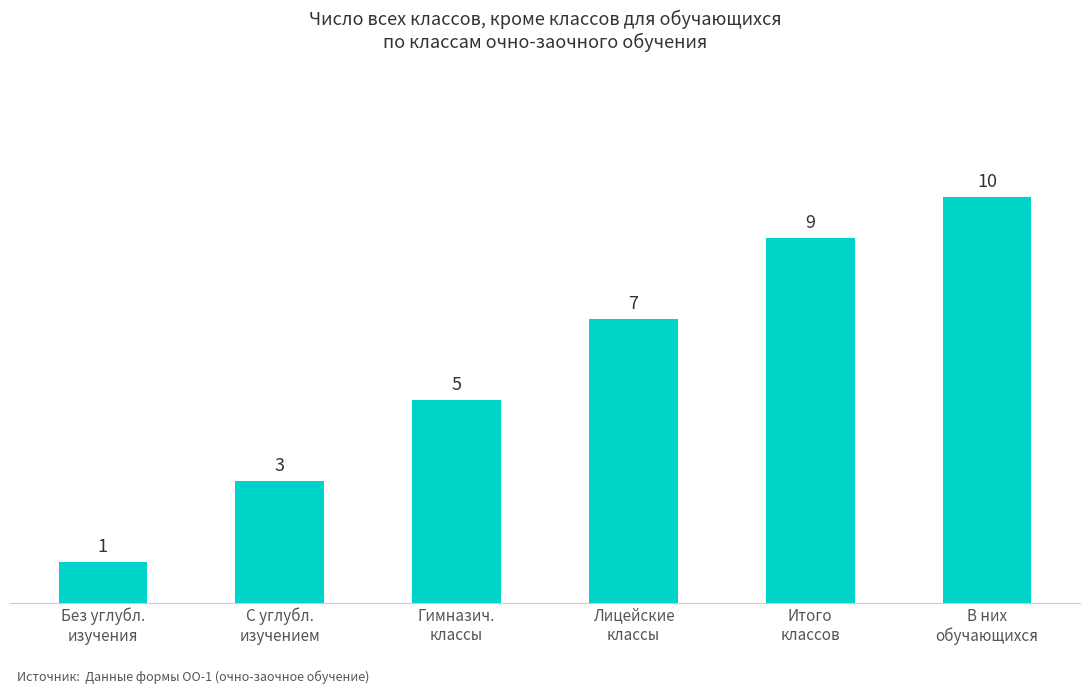

Reading left to right, what are all the values shown in this chart?

Без углубл.
изучения=1	С углубл.
изучением=3	Гимназич.
классы=5	Лицейские
классы=7	Итого
классов=9	В них
обучающихся=10